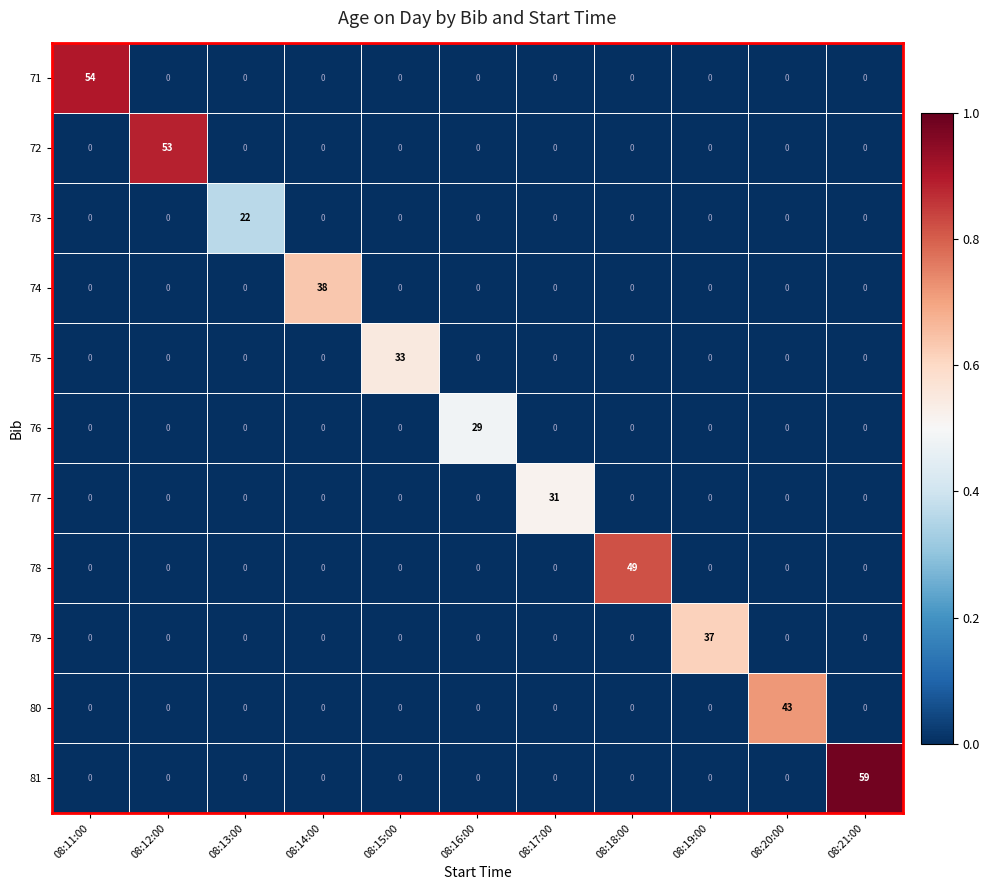

Is it true that 73 equals 32 at 08:13:00?

False